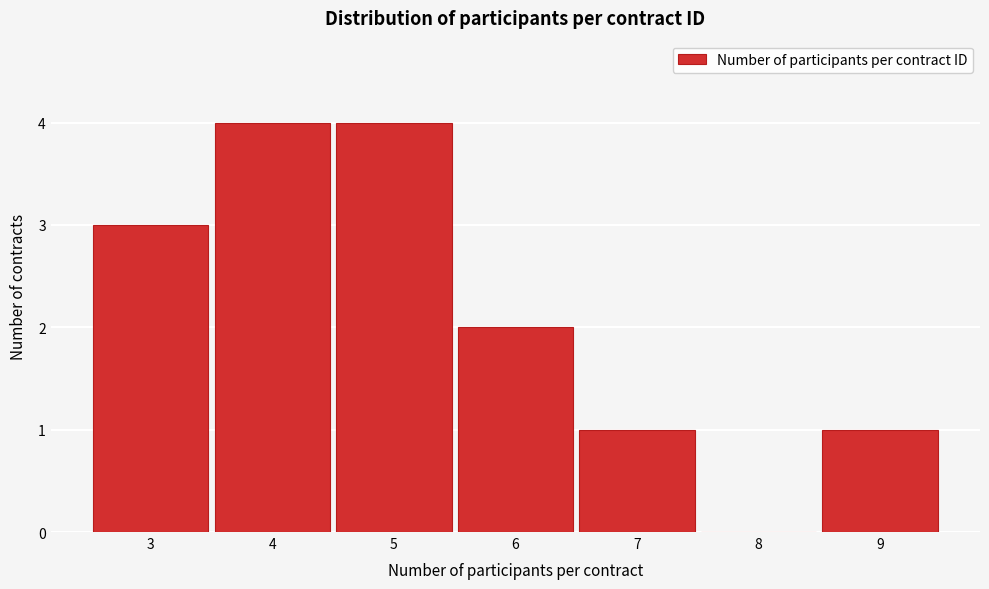

What is the height of the bar covering 6.5 to 7.5 on the x-axis? The values are not printed on the chart, so give them approximately, as read against the axis.

1